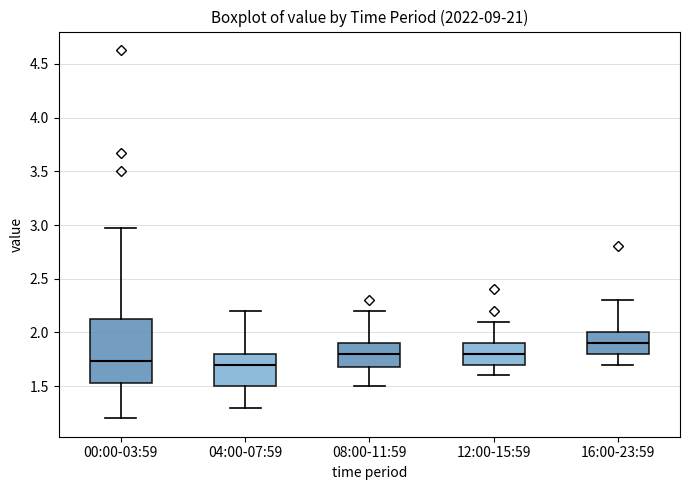

Which box's median line is the highest?

16:00-23:59